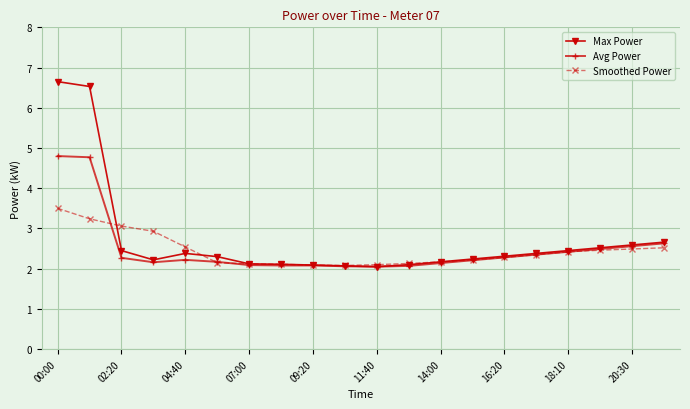

Count the number of data series in this chart.

3